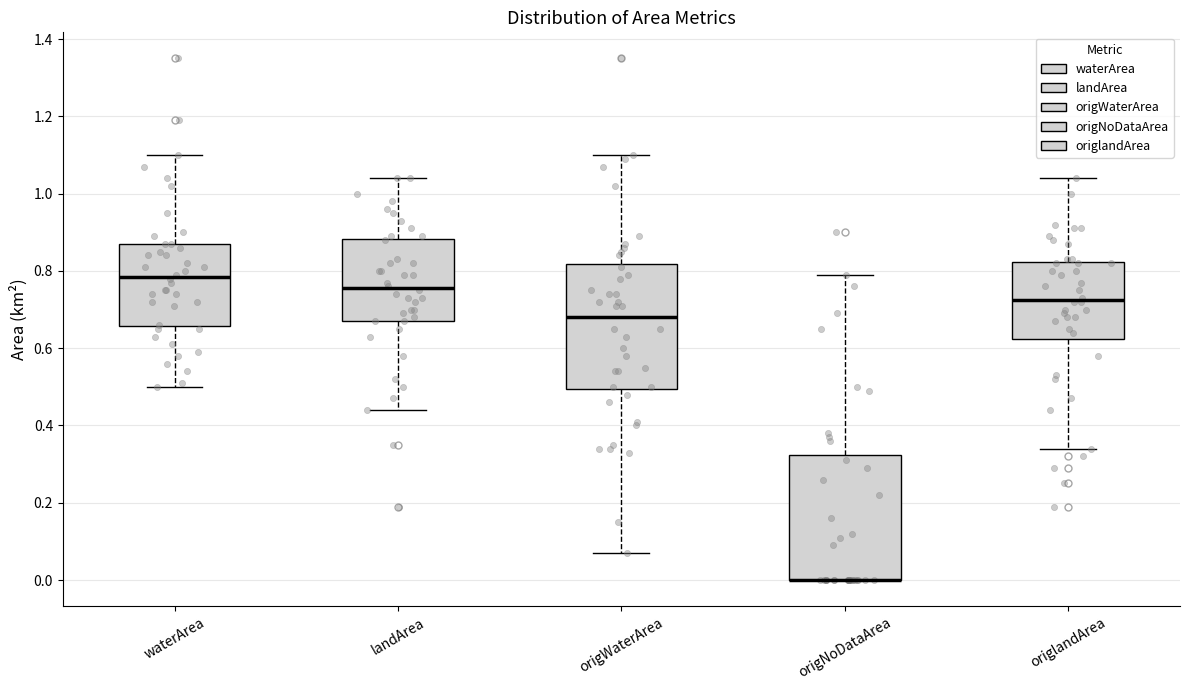

Reading left to right, transcribe this box plot: for each box, give where its median line is, the range the box spans, and where its two whiskers end, as read against the y-axis. The values are not printed on the chart, so give them approximately, as read against the axis.

waterArea: median 0.78, box 0.66 to 0.88, whiskers 0.50 to 1.10
landArea: median 0.76, box 0.68 to 0.88, whiskers 0.44 to 1.04
origWaterArea: median 0.68, box 0.50 to 0.82, whiskers 0.08 to 1.10
origNoDataArea: median 0.00 (drawn on the box's lower edge), box 0.00 to 0.32, whiskers 0.00 to 0.80
origlandArea: median 0.72, box 0.62 to 0.82, whiskers 0.34 to 1.04